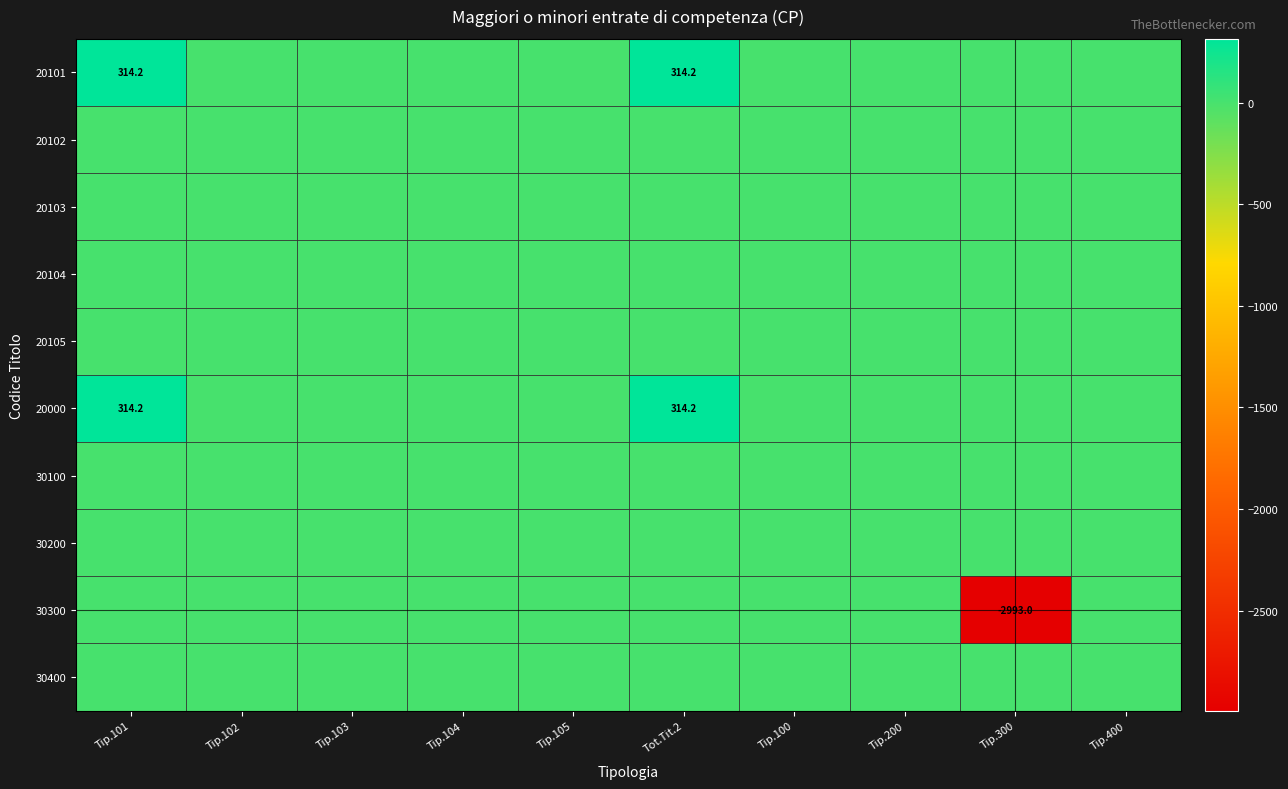

Is it true that 20000 equals 68.5 at Tip.101?

False